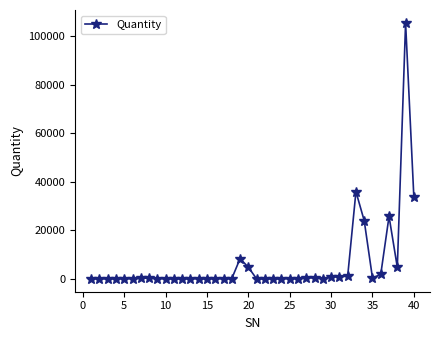

True or false: there are more than 0 points higher than both neighbors.

True